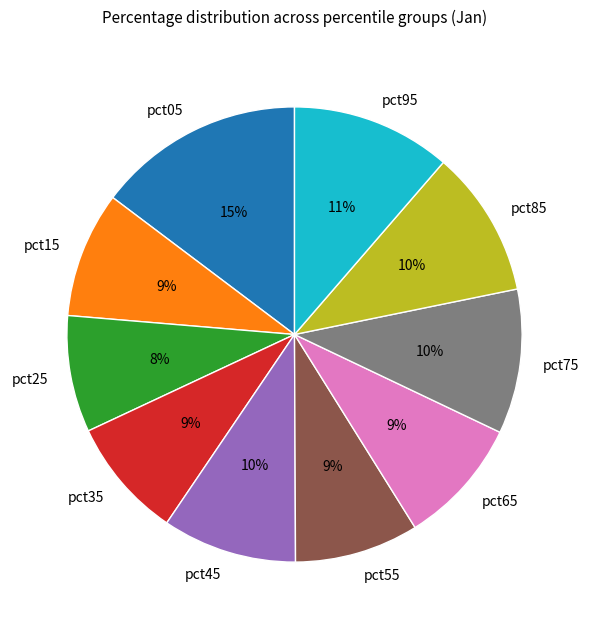

Is it true that pct45 is 21% of the pie?

False